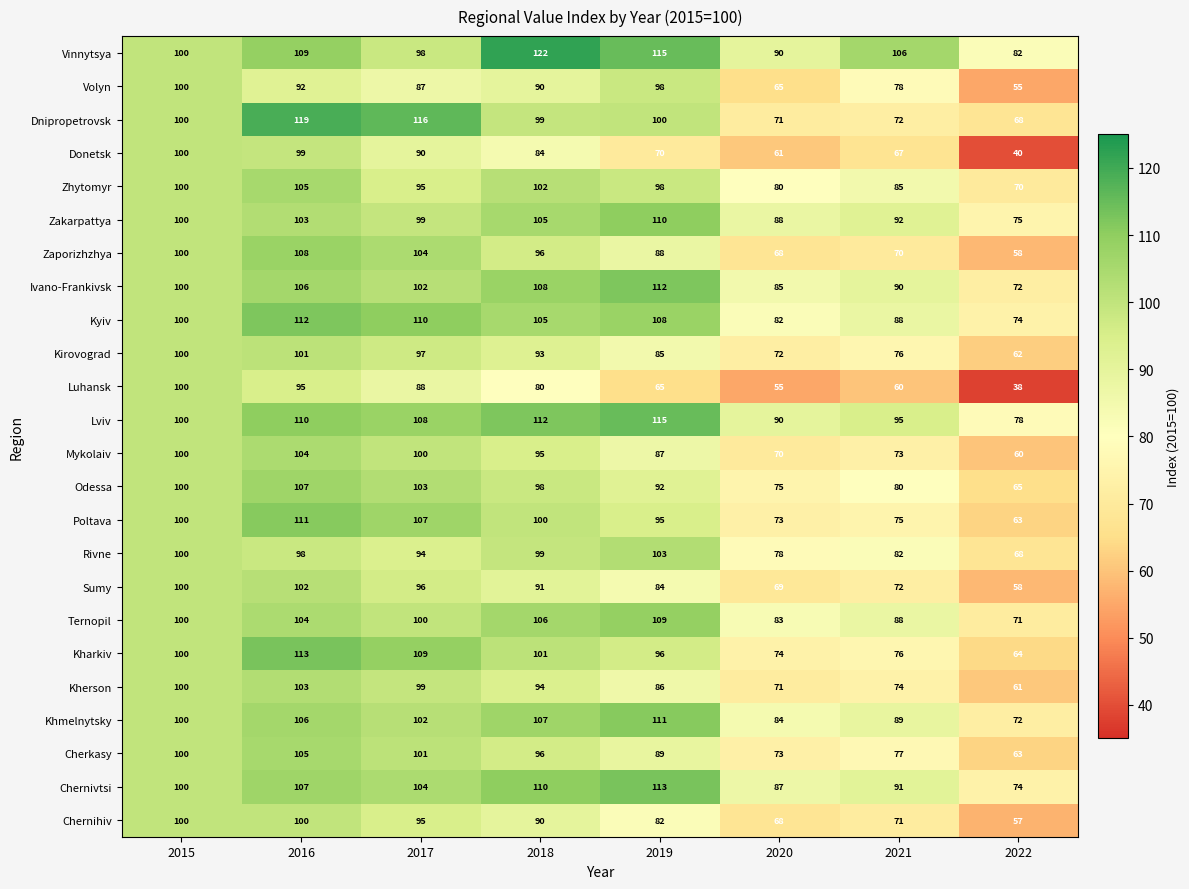

Which series changed the most between 2017 and 2021?

Dnipropetrovsk